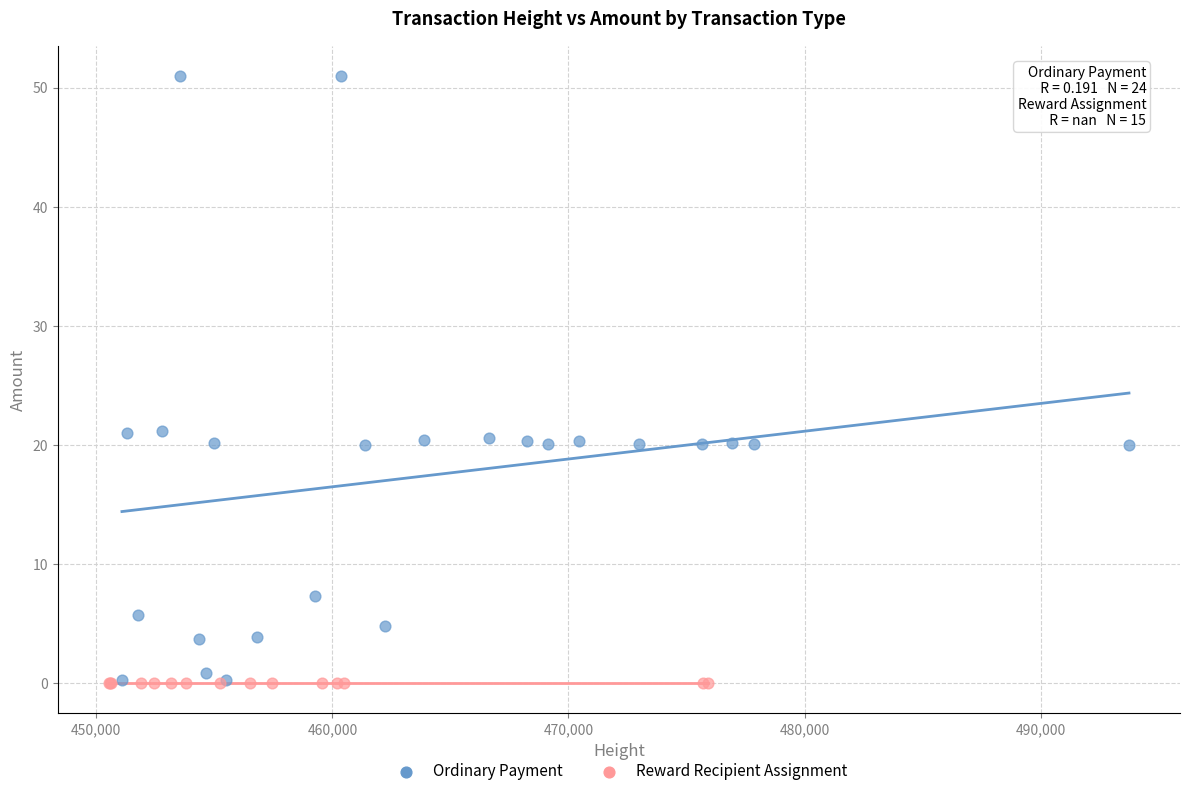

Which series contains the highest Y value?

Ordinary Payment